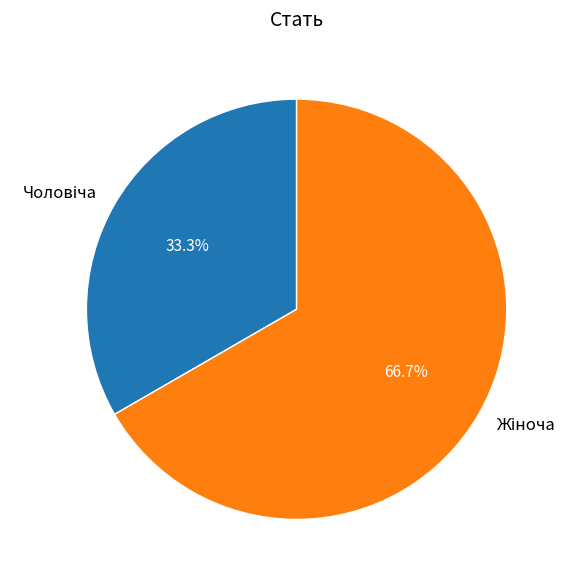

To the nearest percent, what is the average slice percentage?

50%